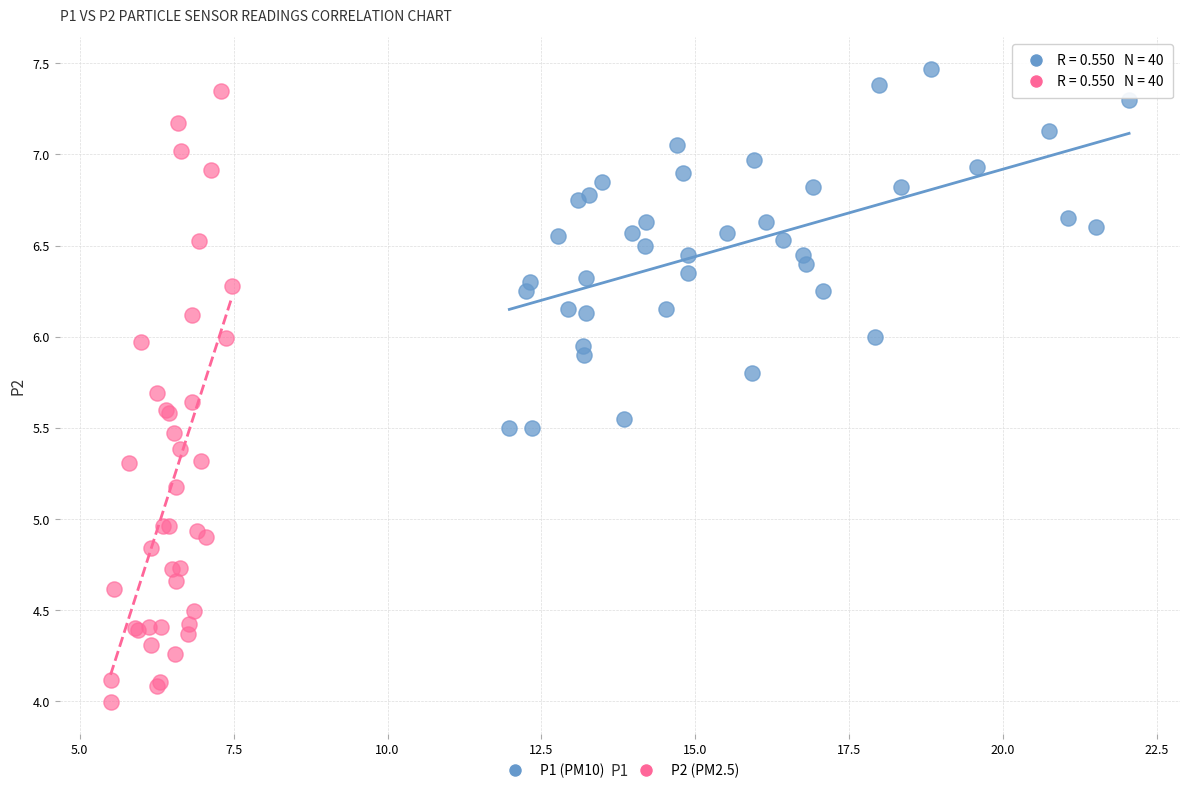

Which series has the widest spread of Y values?

P2 (PM2.5)